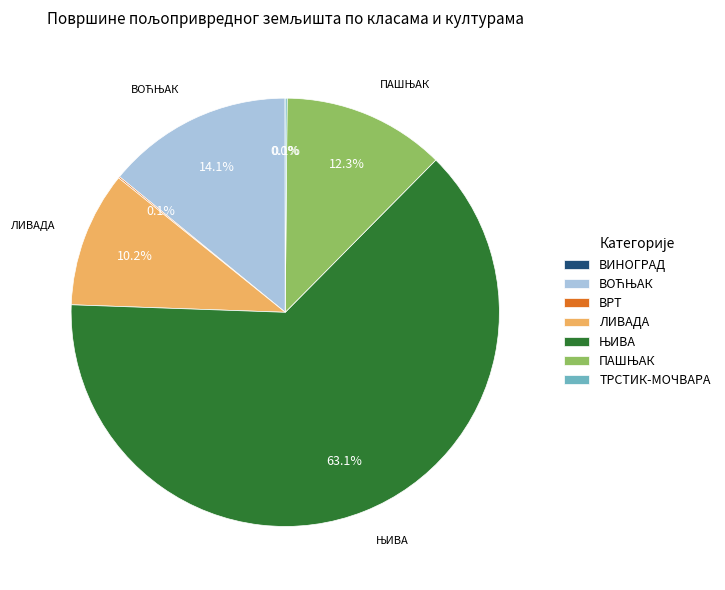

Is there a majority slice in this chart?

Yes